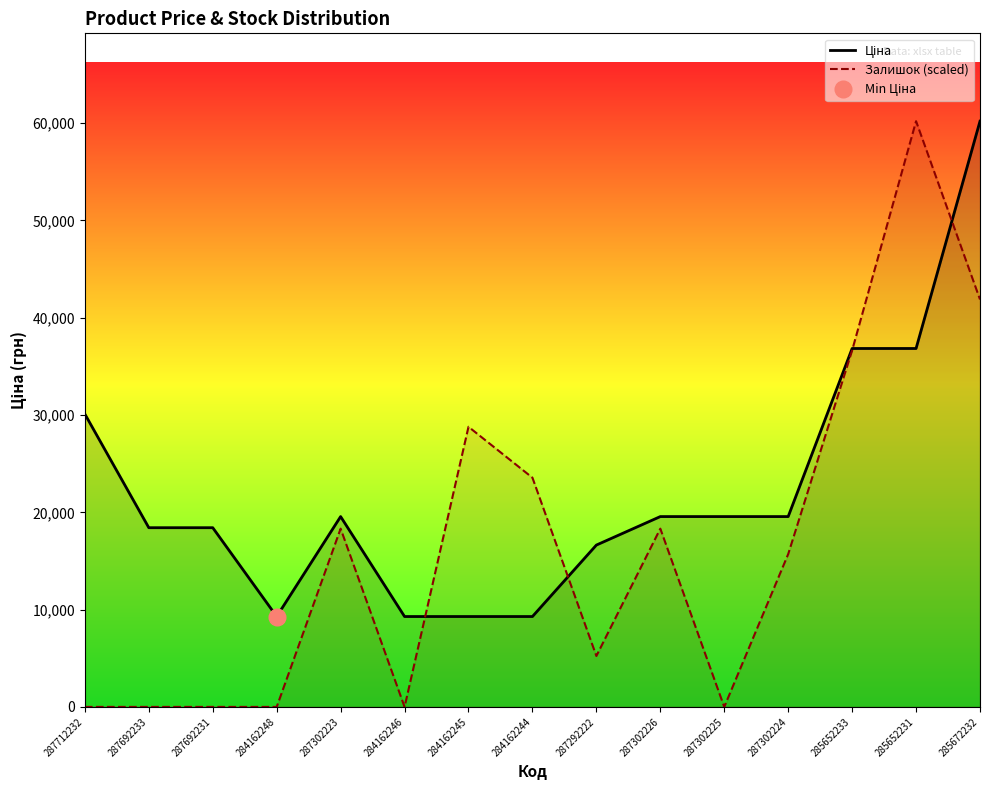

Rank the series by their maximum value, from highest to lowest.

Ціна, Залишок (scaled)